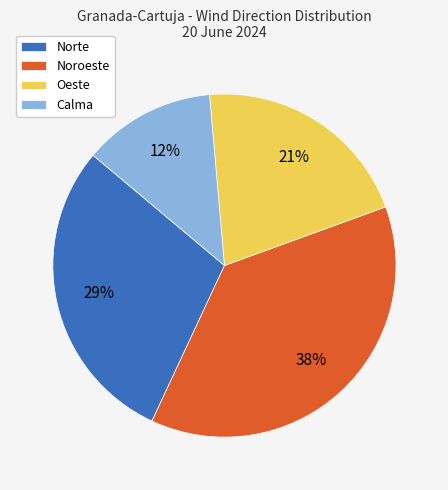

Is the sum of Calma and Norte greater than half?

No